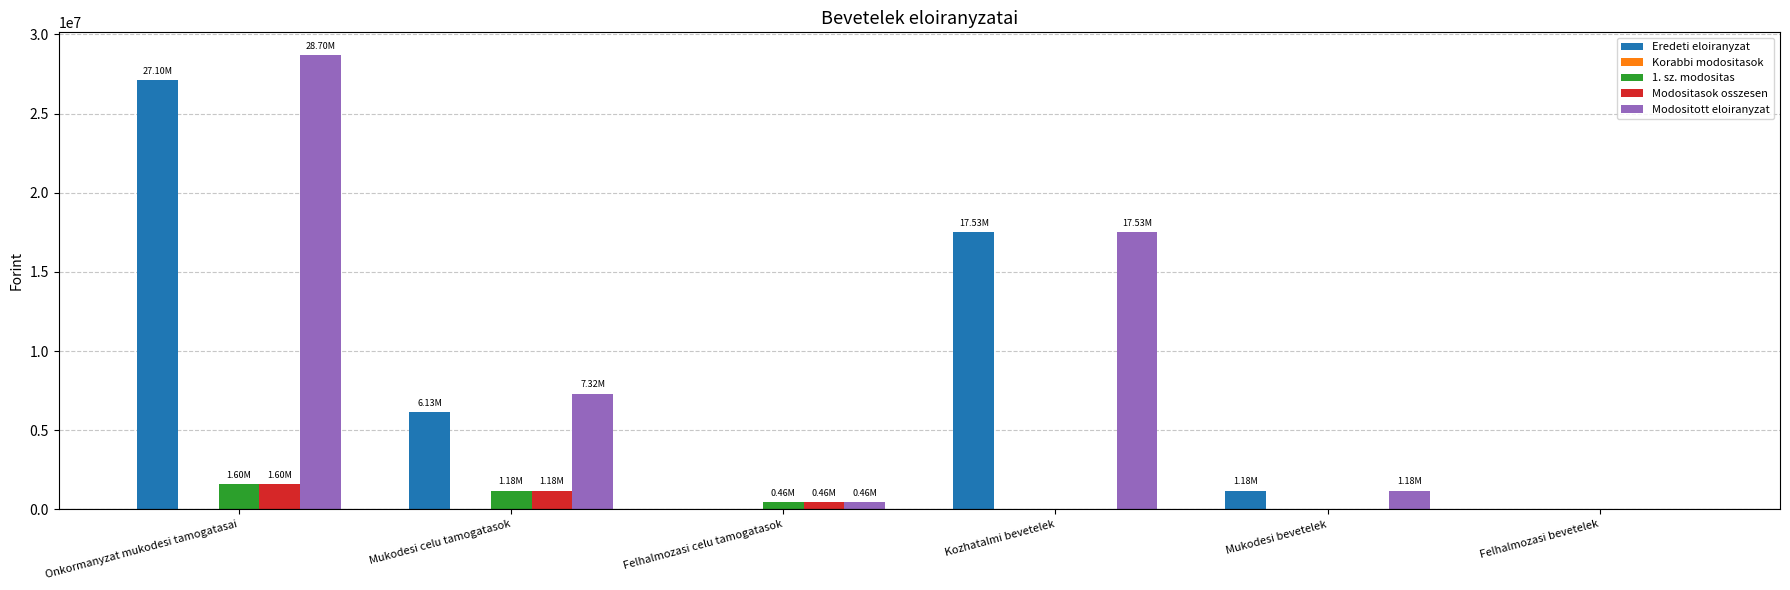

Which category has the highest value across all series?

Onkormanyzat mukodesi tamogatasai